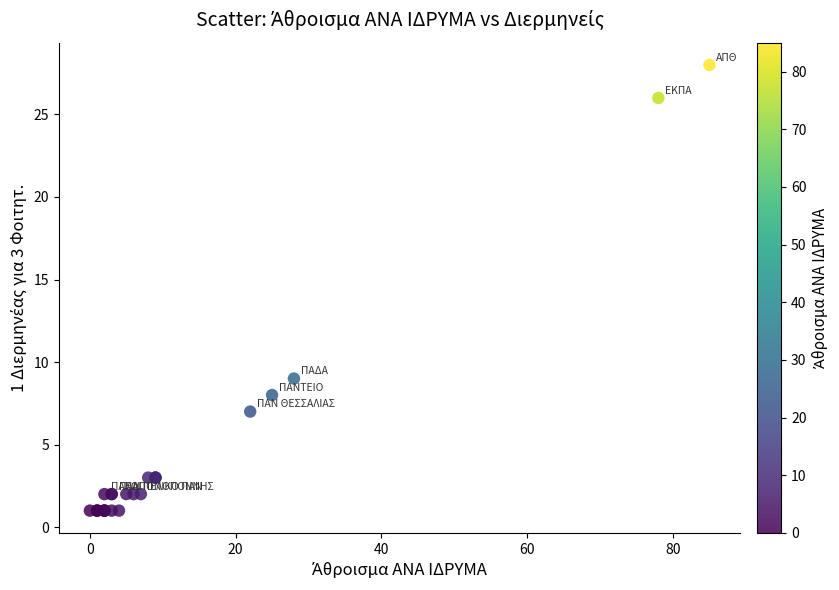

What Y value in the scatter plot is closest to 14?

9